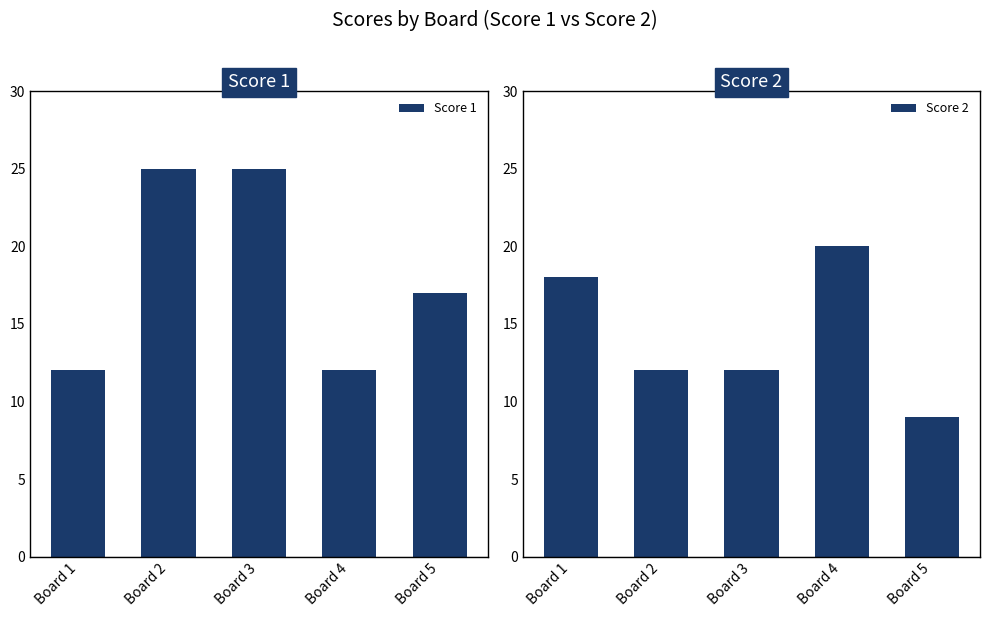

At which label does Score 1 first exceed 17?

Board 2